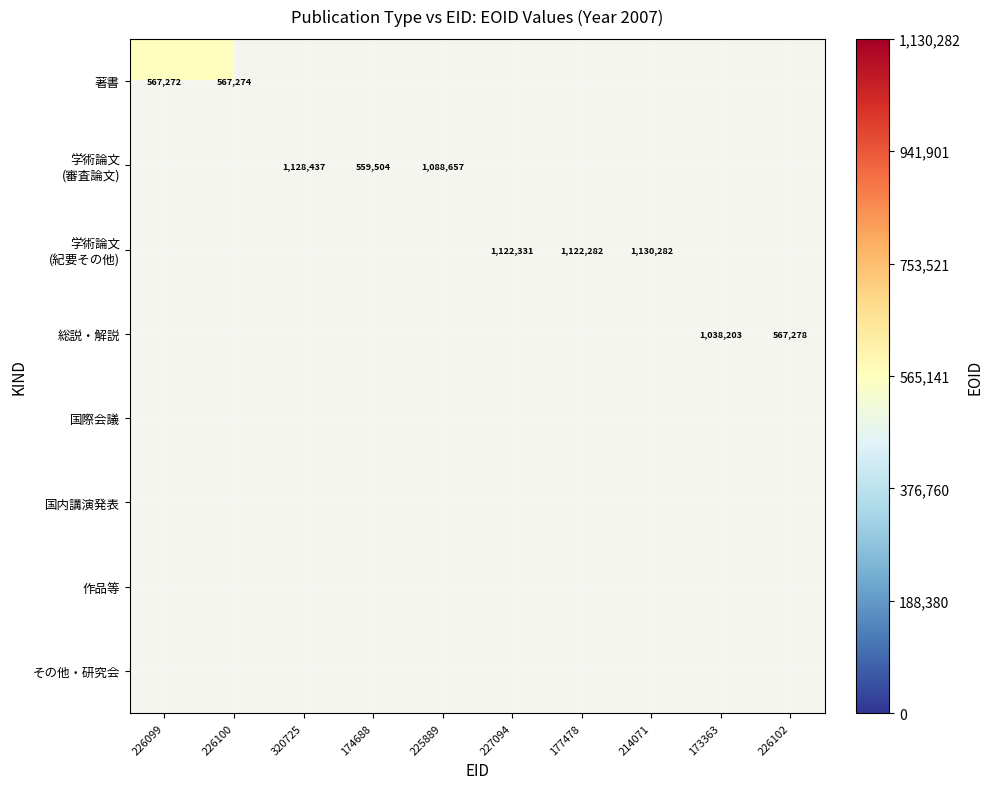

Between 226102 and 214071, which is larger?

214071